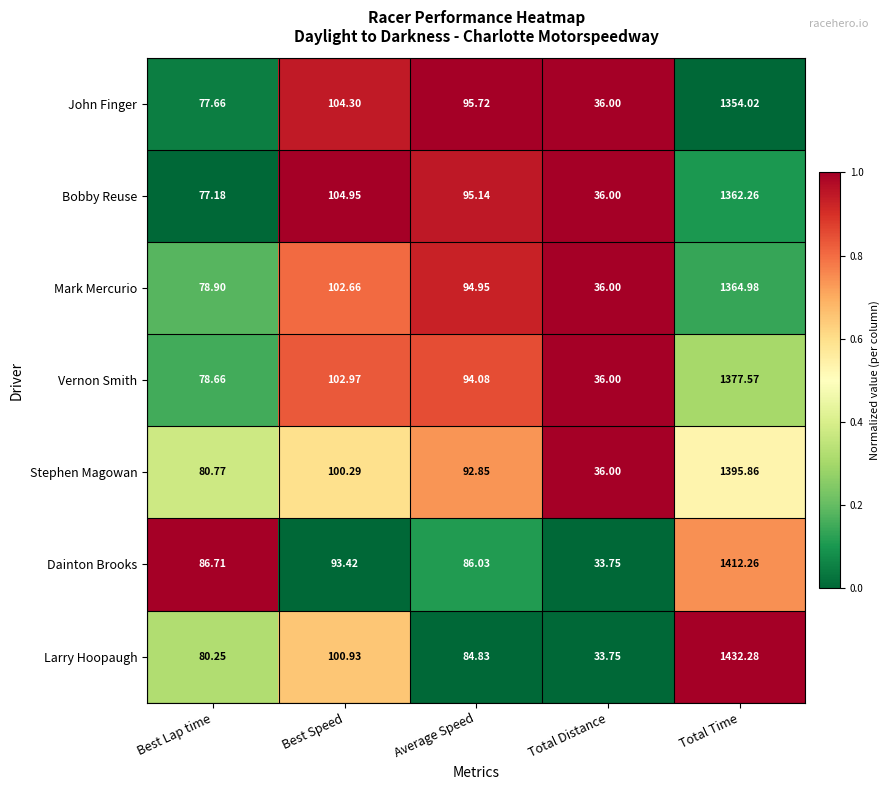

Which series has the largest total across all categories?

Larry Hoopaugh